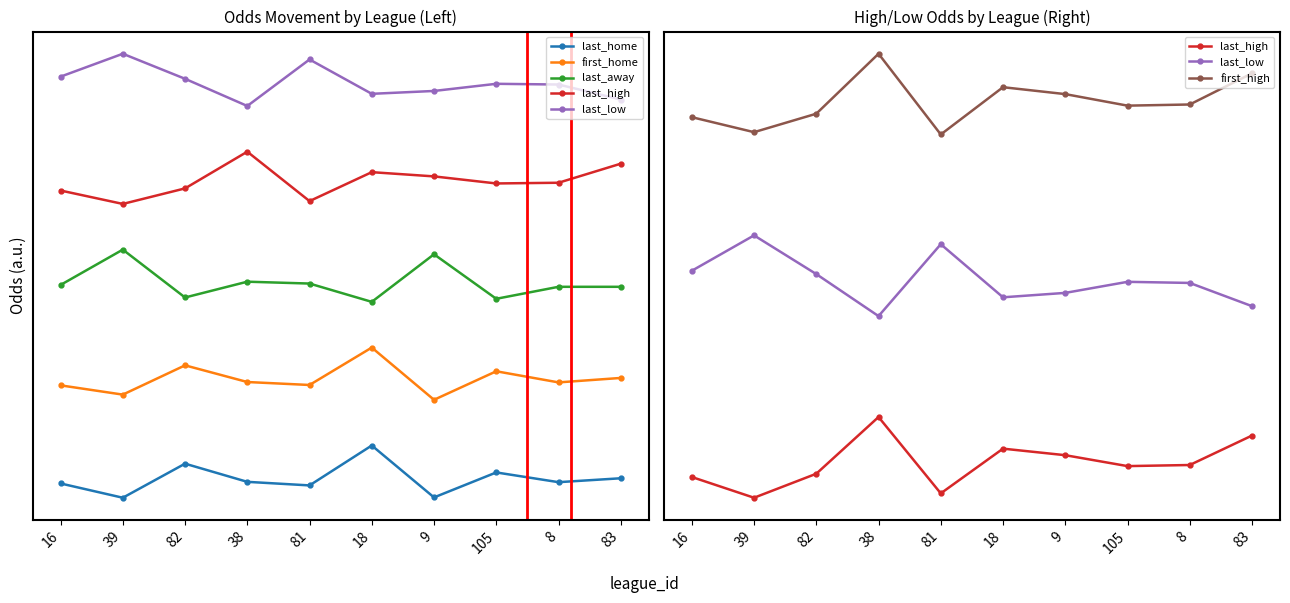

At which category does first_high reach its first local valley?

39